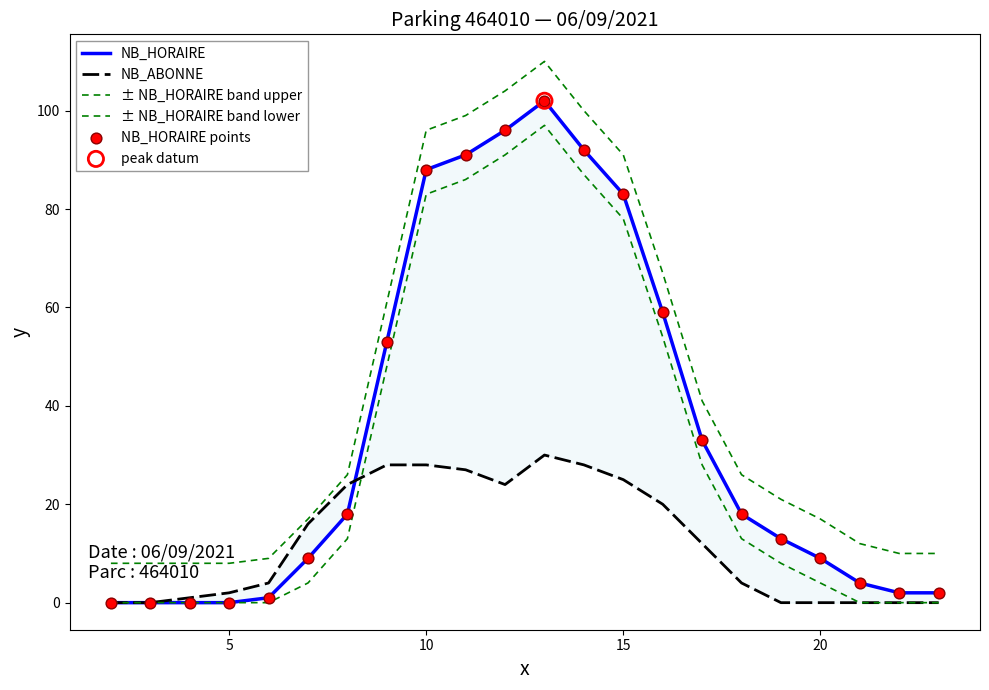

At how many categories does at least one series exceed 46?

8